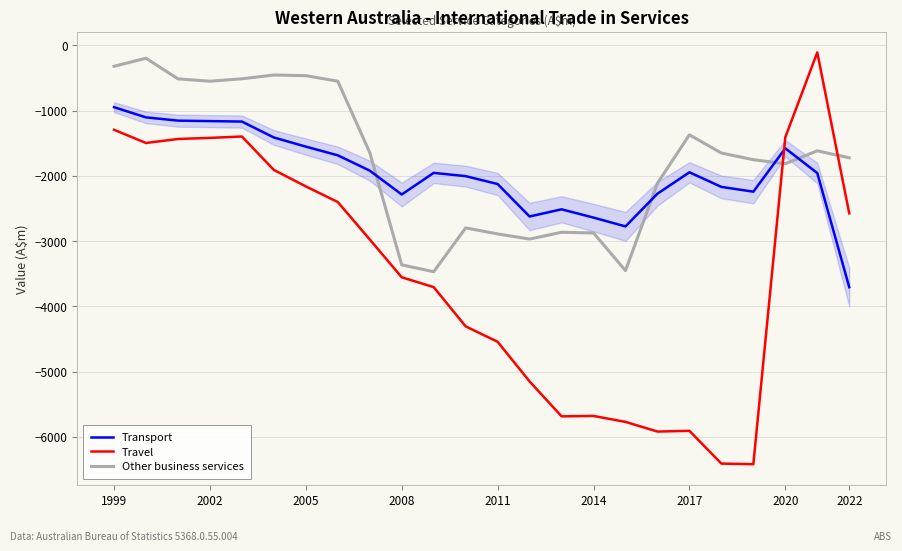

In Transport, how many points are lower than both neighbors (excluding endpoints)?

4